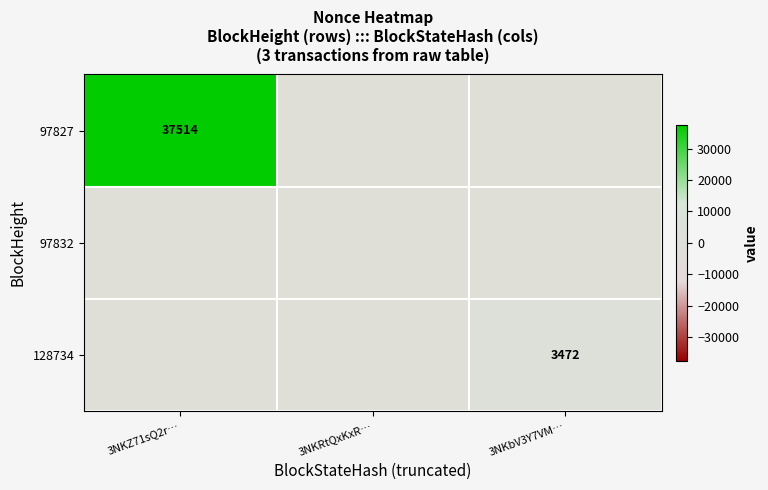

Between 3NKZ71sQ2r… and 3NKRtQxKxR…, which is larger?

3NKZ71sQ2r…